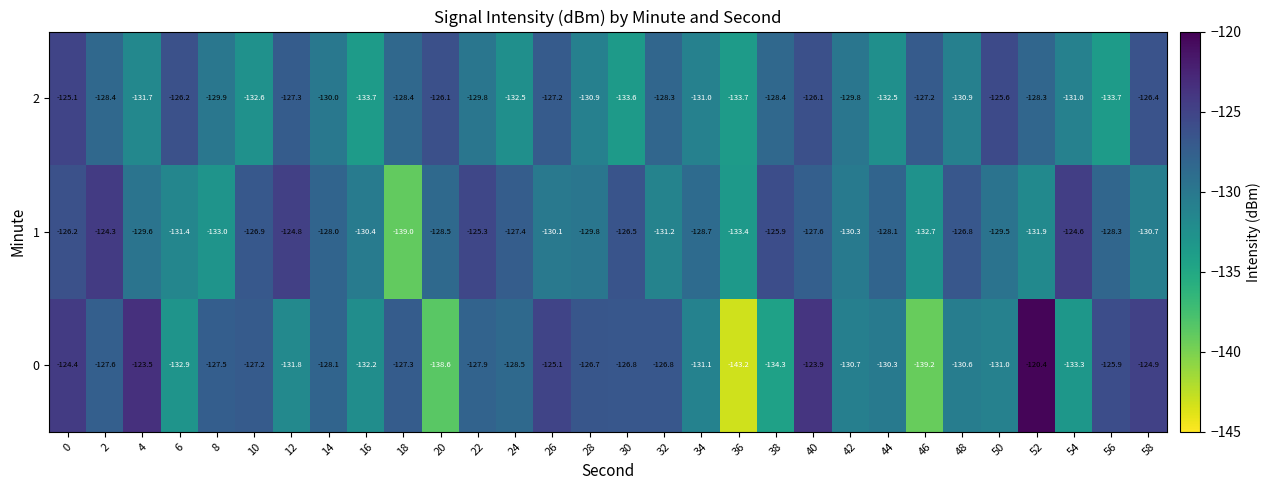

Is the value of 1 at 48 greater than the value of 2 at 22?

Yes